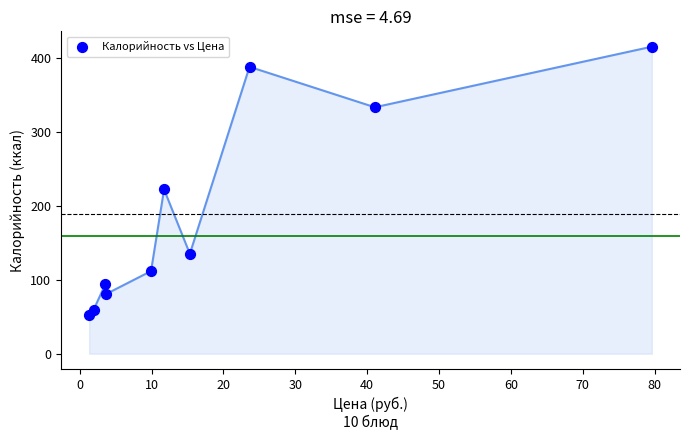

What is the average Y value?

189.4